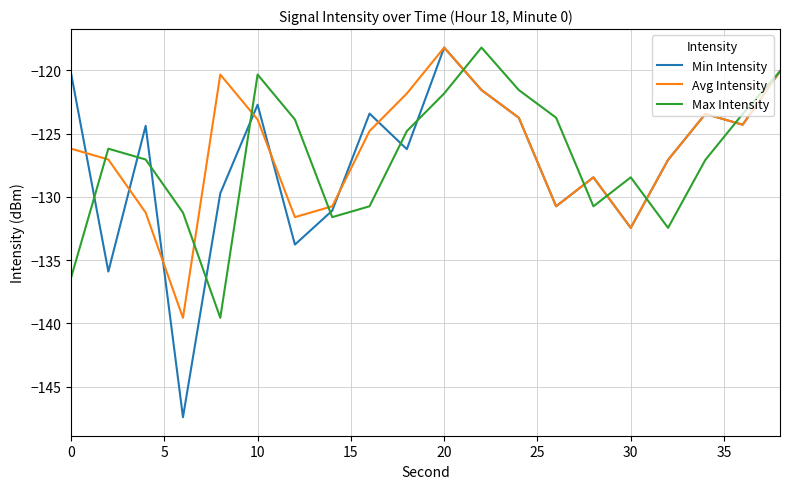

Which series has the largest total across all categories?

Avg Intensity